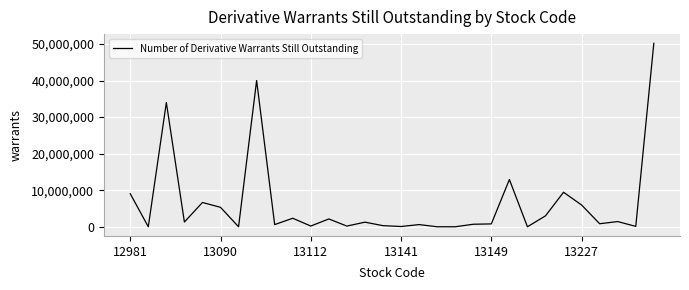

What is the difference between the maximum and minimum values?

50190000